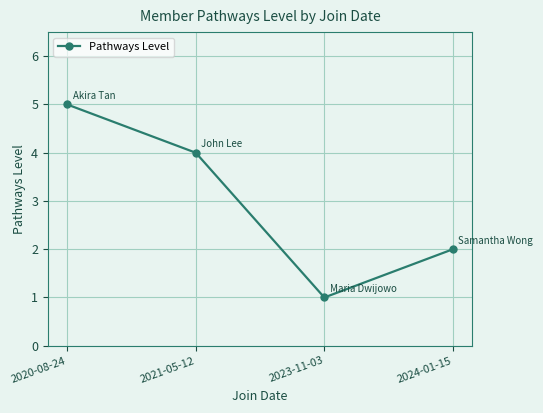

What is the sum of all values?

12